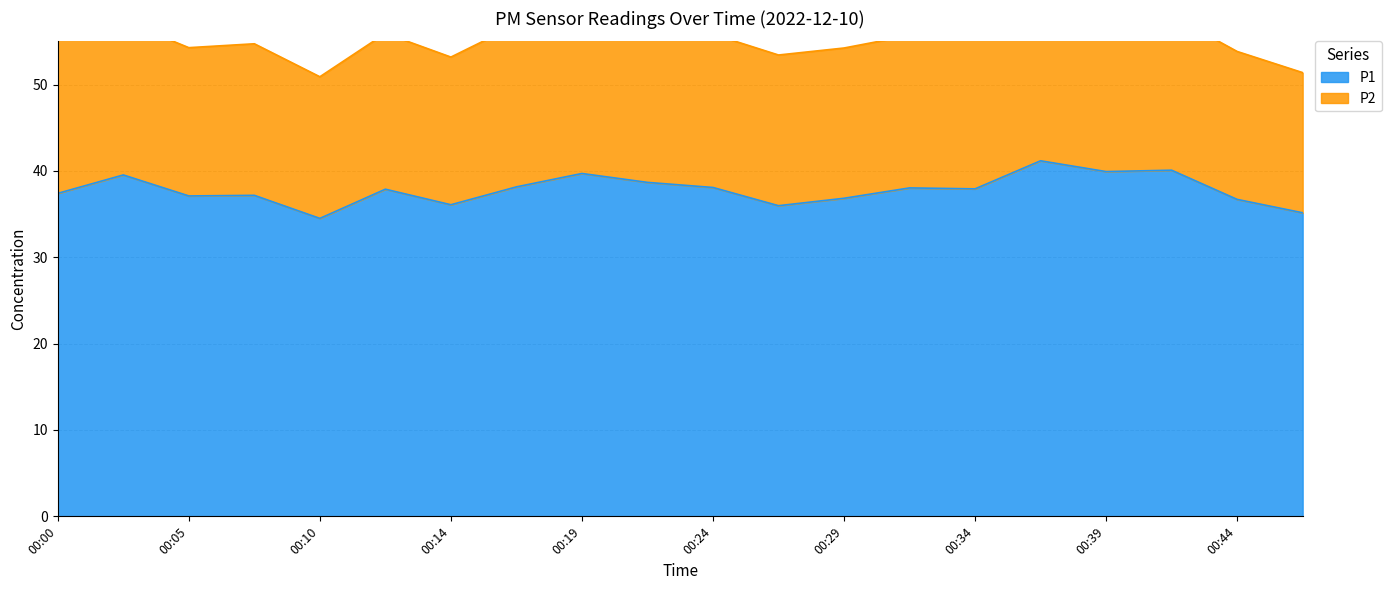

True or false: the data shows 58.1 at 00:41.

False